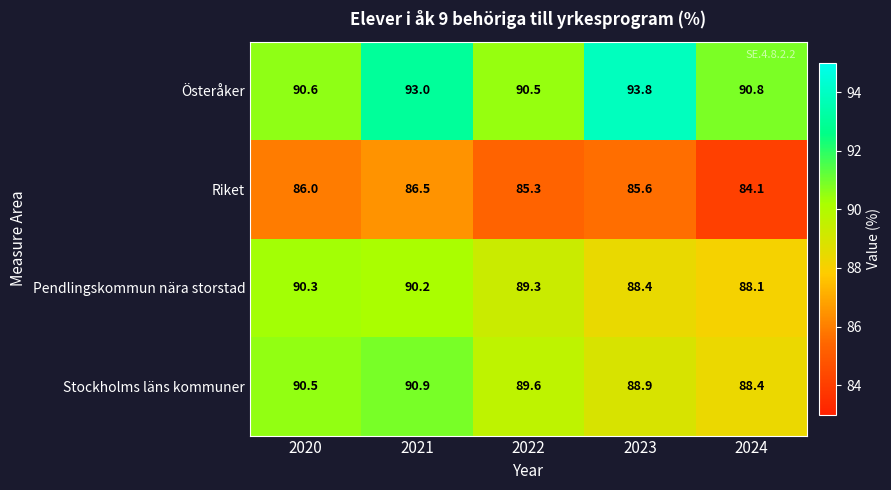

Count the number of data series in this chart.

4